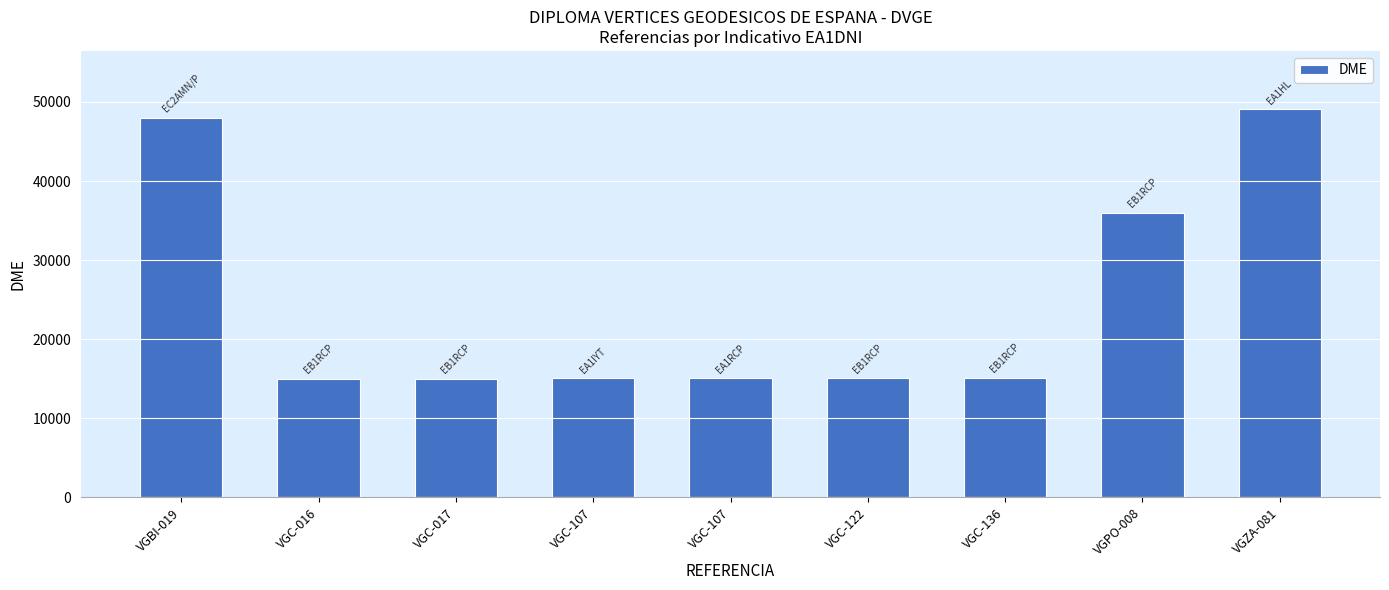

What is the change in value from VGC-136 to VGZA-081?

+34013